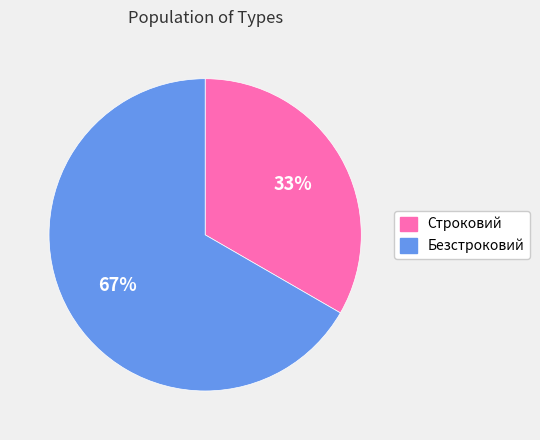

Approximately how many times larger is the value at Безстроковий compared to Строковий?

2.0